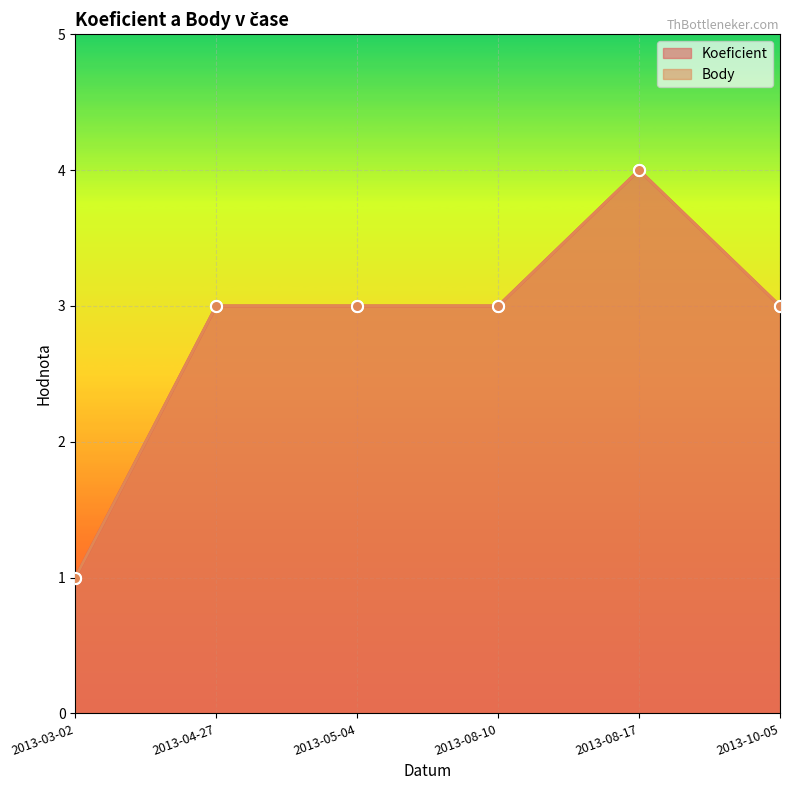

Which has a higher value, 2013-08-17 or 2013-03-02?

2013-08-17